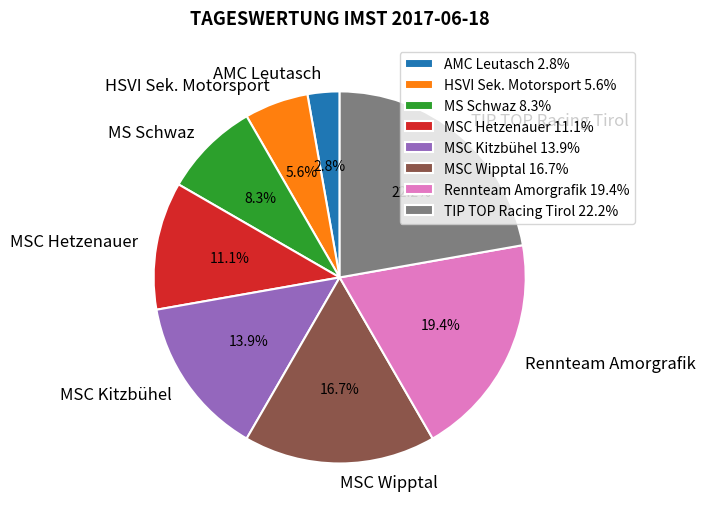

To the nearest percent, what is the average slice percentage?

12%